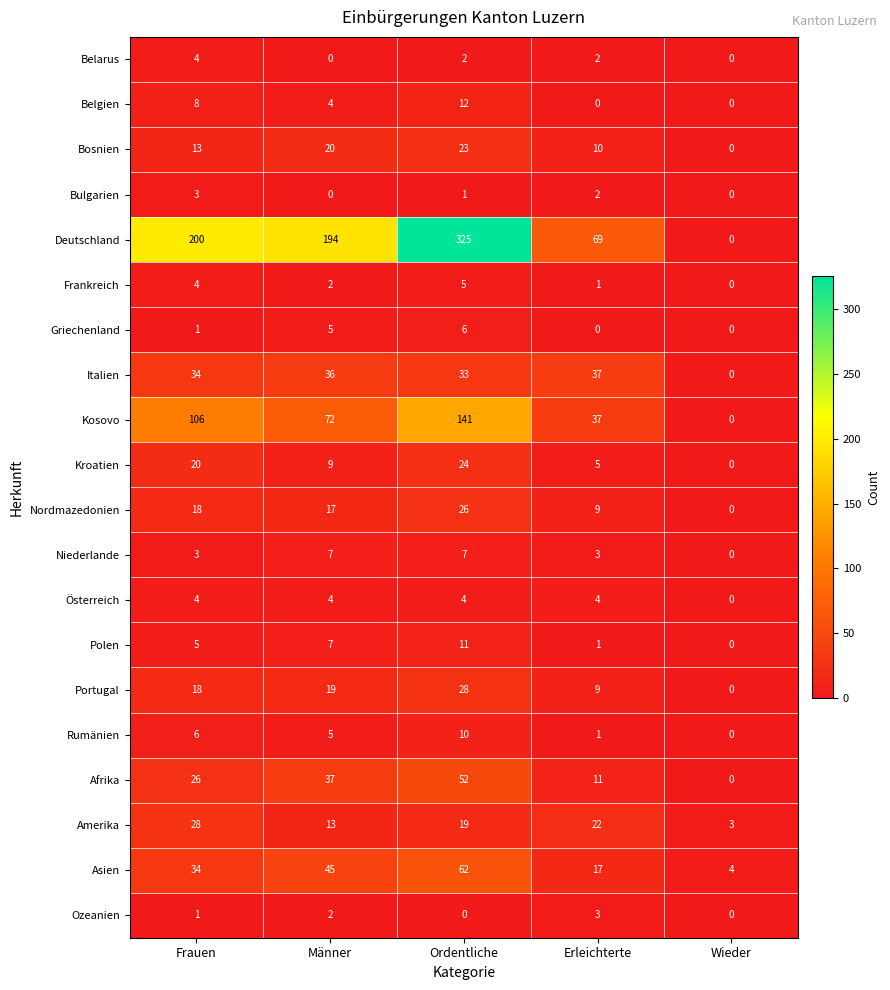

Is it true that Frankreich equals 2 at Ordentliche?

False